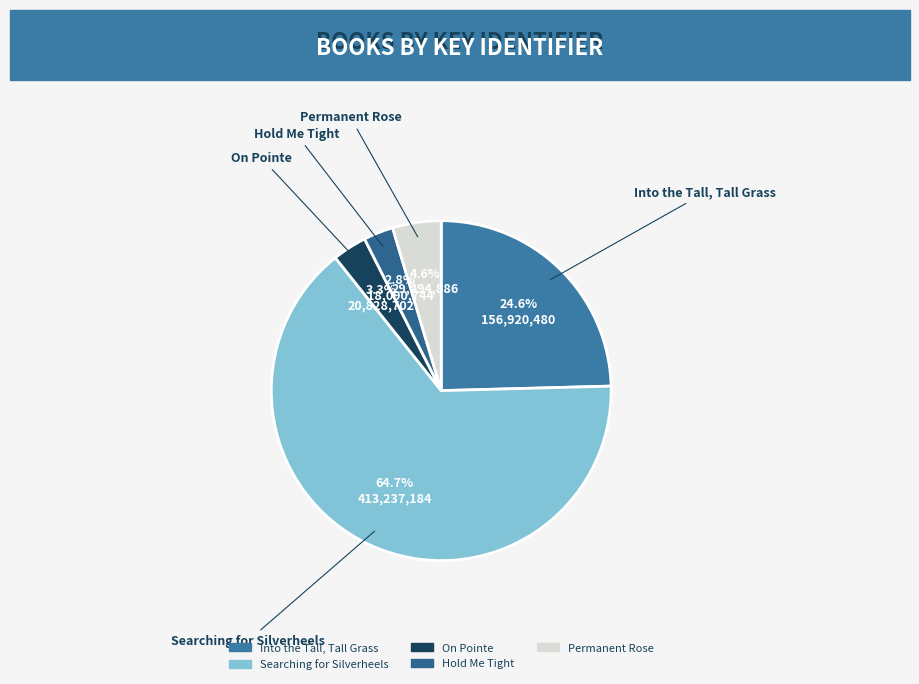

Does Searching for Silverheels account for over 50% of the chart?

Yes